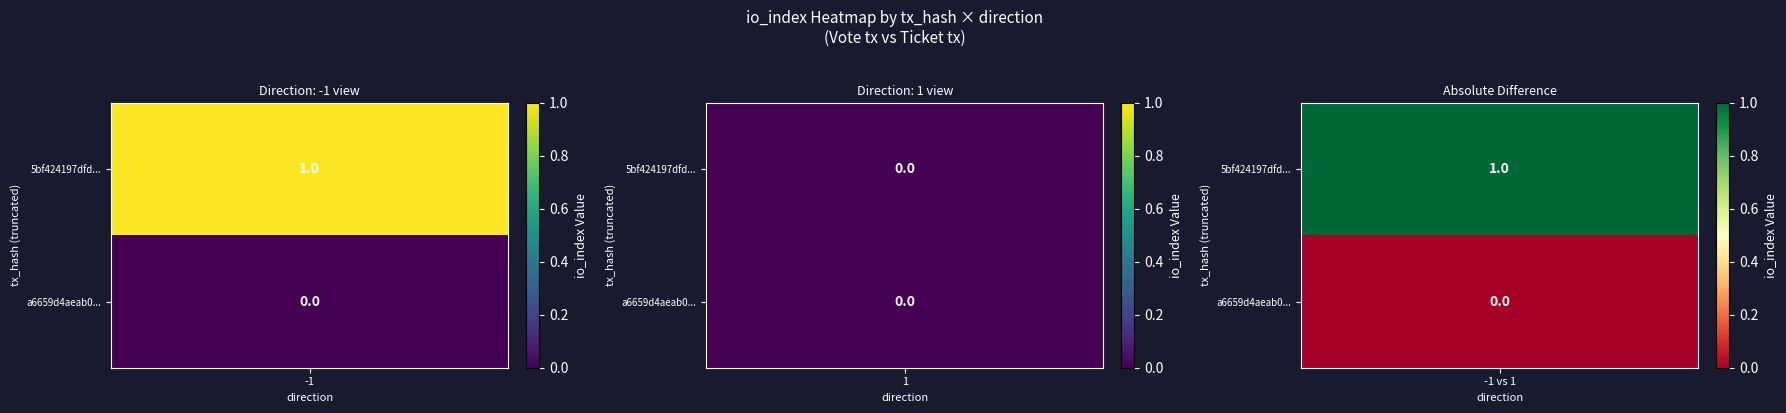

Rank the series by their maximum value, from highest to lowest.

5bf424197dfdedd8112778648bfd2c3513455f5, a6659d4aeab0f0b97b8d077b1bb114f886ef0c2